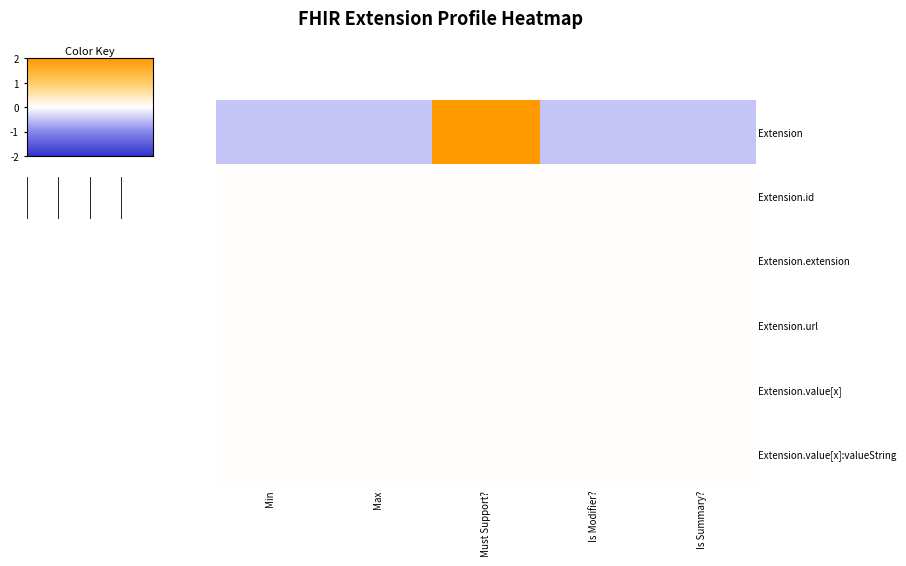

Reading left to right, what are all the values shown in this chart?

Extension: Min=-0.5	Max=-0.5	Must Support?=2.0	Is Modifier?=-0.5	Is Summary?=-0.5
Extension.id: Min=0.0	Max=0.0	Must Support?=0.0	Is Modifier?=0.0	Is Summary?=0.0
Extension.extension: Min=0.0	Max=0.0	Must Support?=0.0	Is Modifier?=0.0	Is Summary?=0.0
Extension.url: Min=0.0	Max=0.0	Must Support?=0.0	Is Modifier?=0.0	Is Summary?=0.0
Extension.value[x]: Min=0.0	Max=0.0	Must Support?=0.0	Is Modifier?=0.0	Is Summary?=0.0
Extension.value[x]:valueString: Min=0.0	Max=0.0	Must Support?=0.0	Is Modifier?=0.0	Is Summary?=0.0